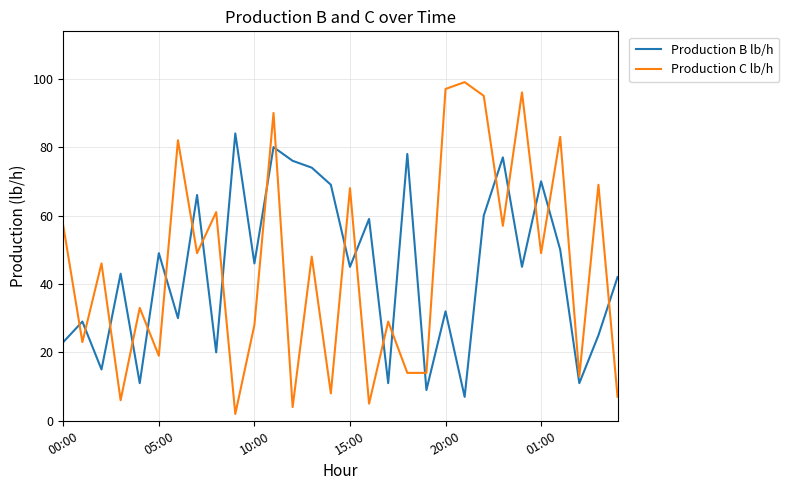

Which series has the widest spread of values?

Production C lb/h